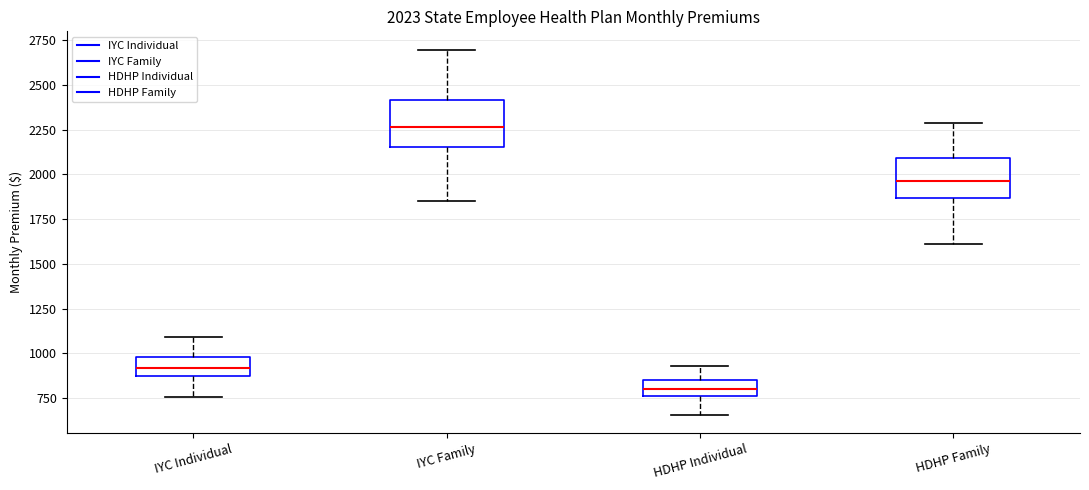

Which box has the lowest median line?

HDHP Individual